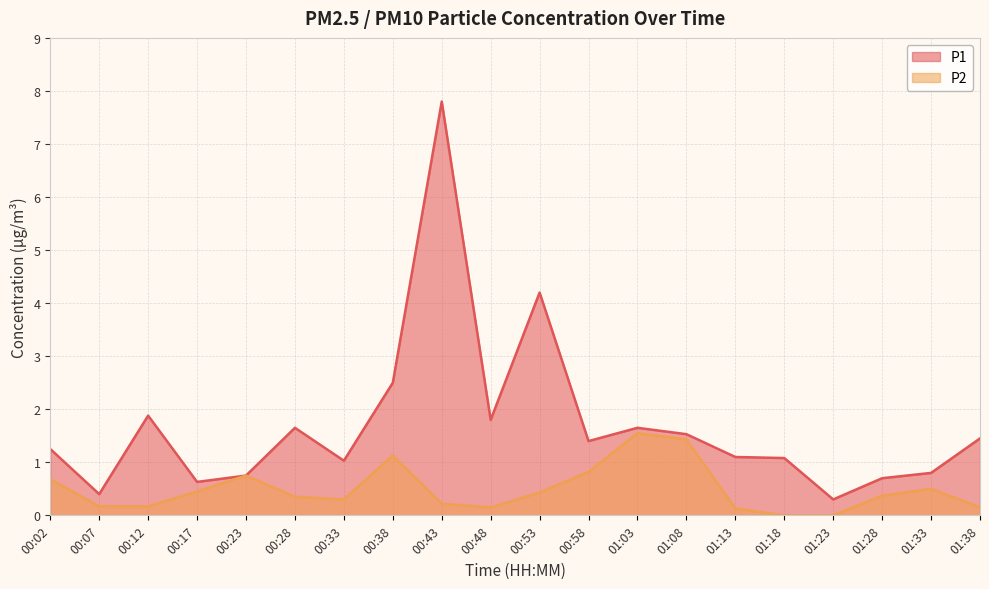

Reading right to left, transcribe all the data shown in this chart.

P1: 01:38=1.4	01:33=0.8	01:28=0.7	01:23=0.3	01:18=1.1	01:13=1.1	01:08=1.5	01:03=1.6	00:58=1.4	00:53=4.2	00:48=1.8	00:43=7.8	00:38=2.5	00:33=1.0	00:28=1.6	00:23=0.8	00:17=0.6	00:12=1.9	00:07=0.4	00:02=1.2
P2: 01:38=0.1	01:33=0.5	01:28=0.4	01:23=0.0	01:18=0.0	01:13=0.1	01:08=1.4	01:03=1.6	00:58=0.8	00:53=0.4	00:48=0.1	00:43=0.2	00:38=1.1	00:33=0.3	00:28=0.3	00:23=0.8	00:17=0.5	00:12=0.2	00:07=0.2	00:02=0.7